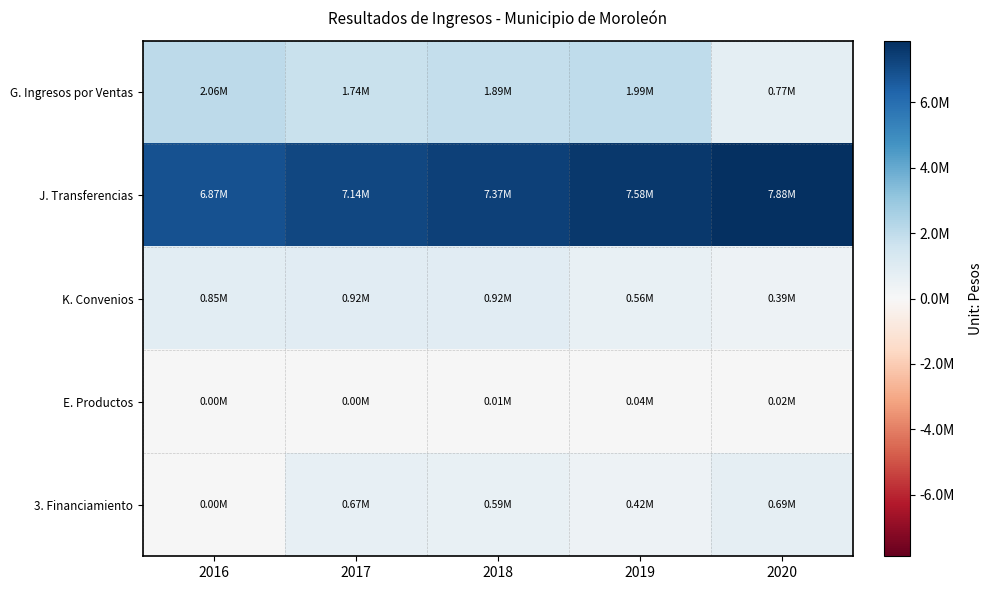

Which series changed the most between 2016 and 2020?

G. Ingresos por Ventas